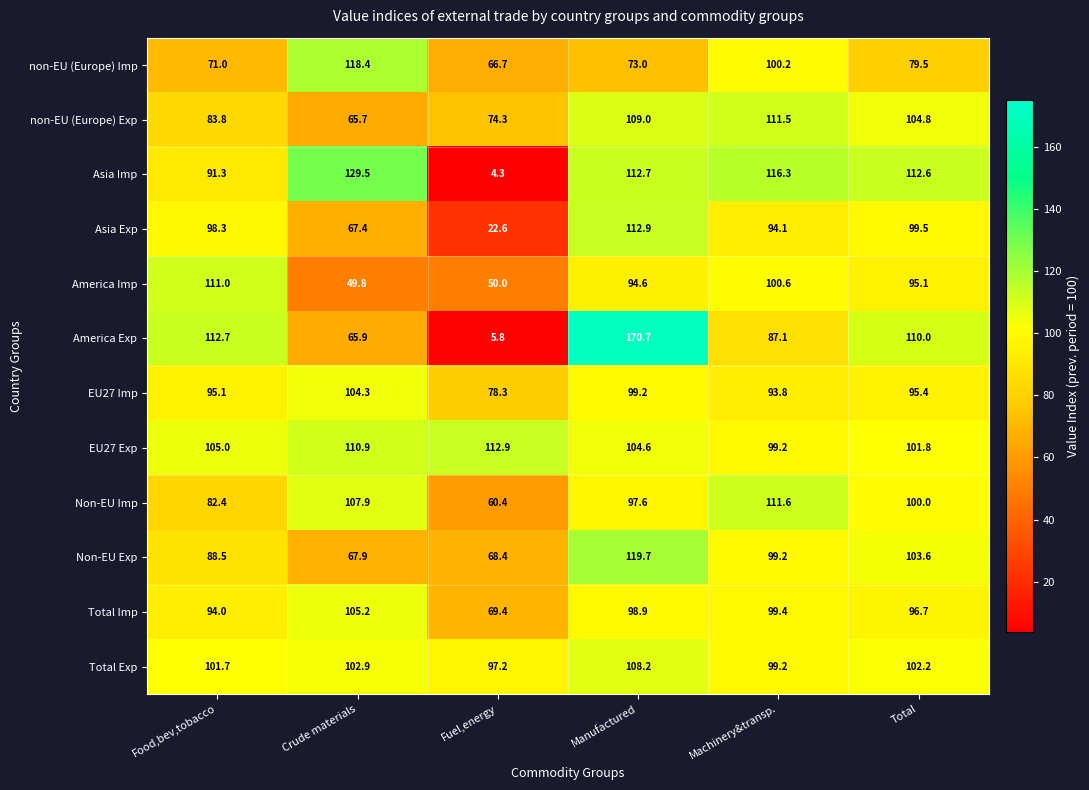

Rank the categories by Asia Exp value from lowest to highest.

Fuel,energy, Crude materials, Machinery&transp., Food,bev,tobacco, Total, Manufactured